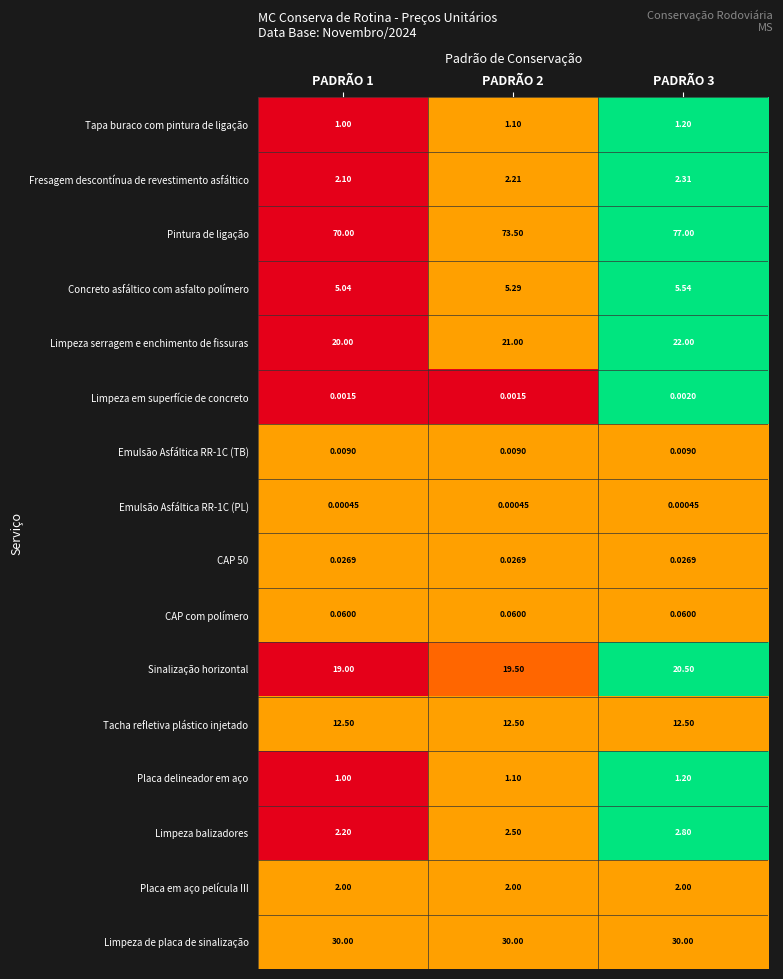

Between PADRÃO 1 and PADRÃO 3, which series saw the biggest shift?

Pintura de ligação